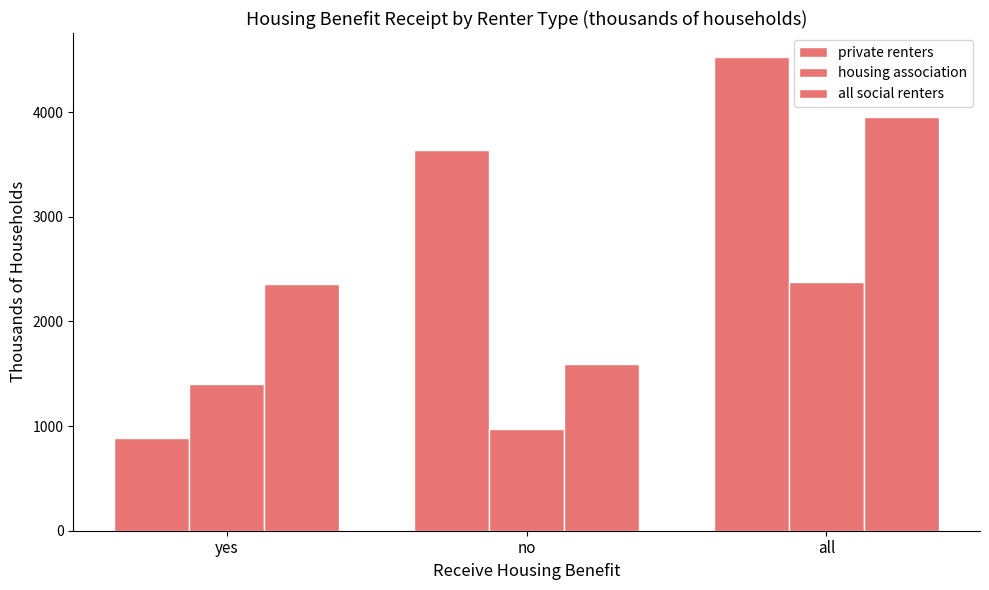

What is the maximum value for housing association?

2377.2